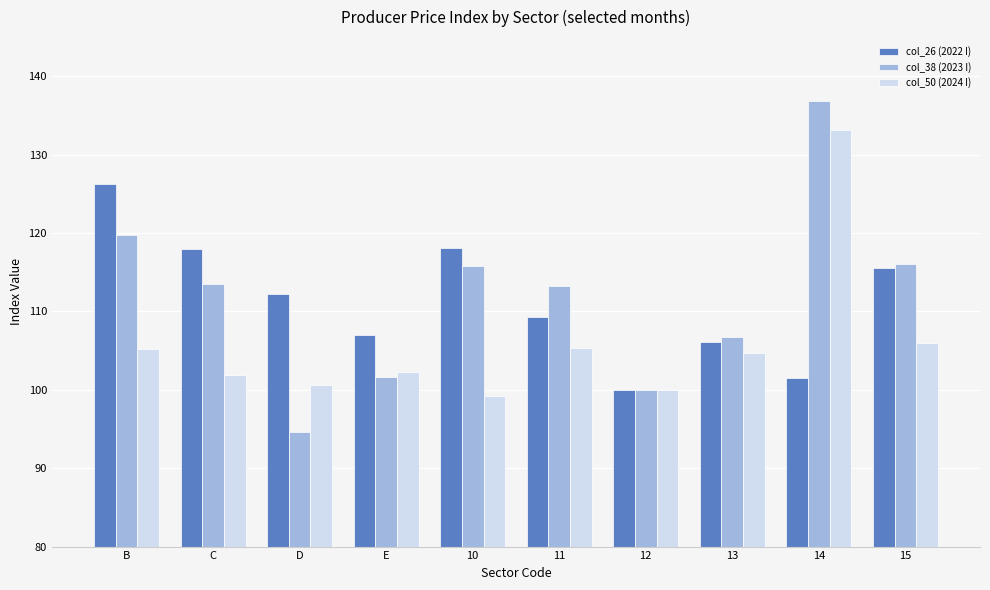

List the series in order of their peak value, highest first.

col_38 (2023 I), col_50 (2024 I), col_26 (2022 I)